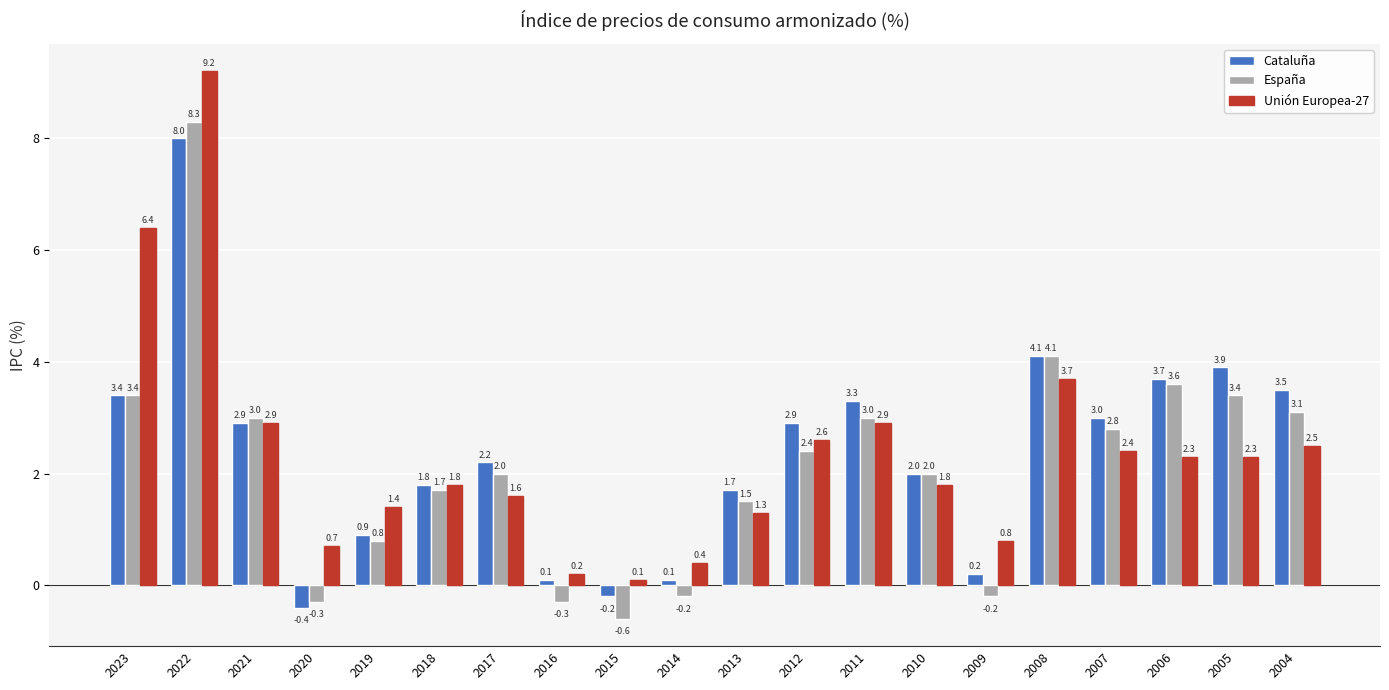

Where does the Unión Europea-27 series first go above 2?

2023